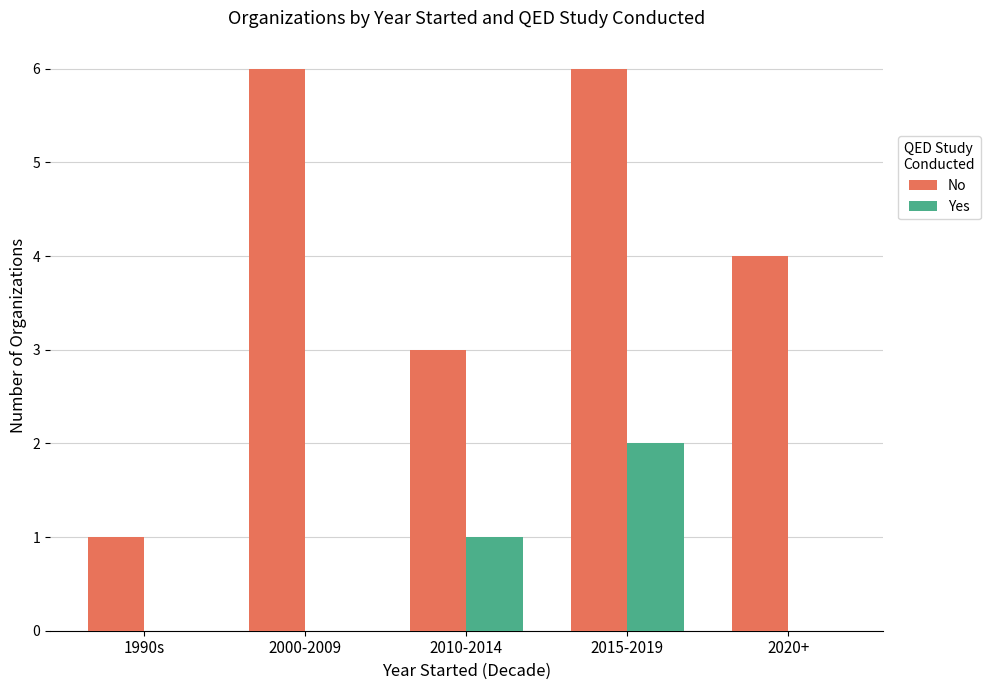

The Yes series shows 2 at 2015-2019. True or false?

True